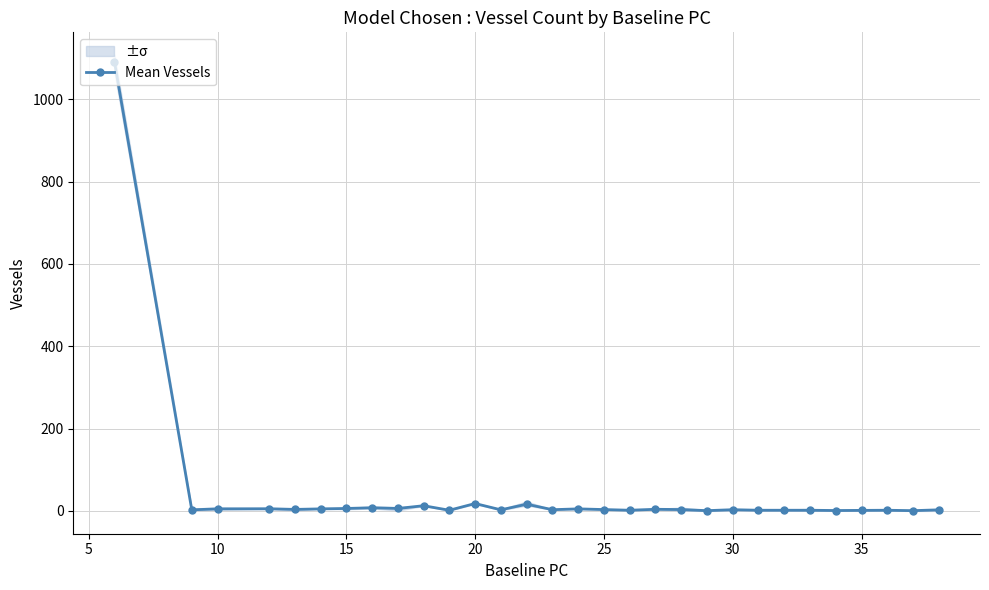

How many data points are less than 3?

13